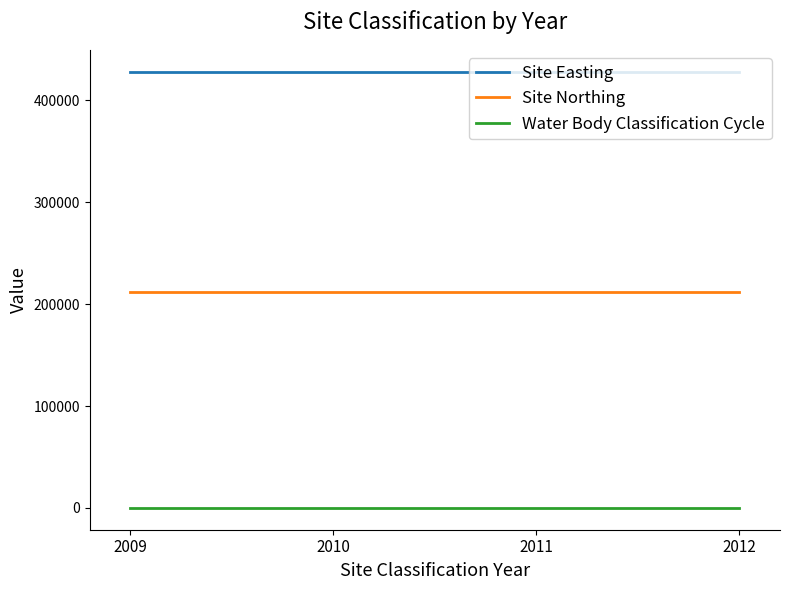

Is the value of Site Northing at 2010 greater than the value of Water Body Classification Cycle at 2012?

Yes